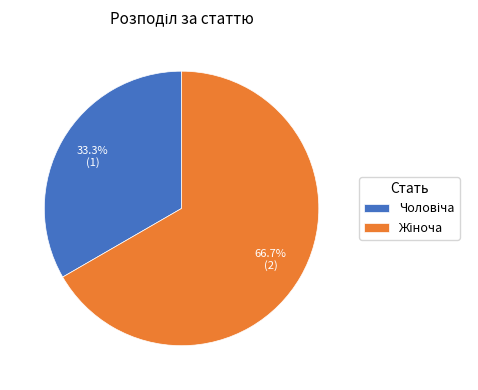

Is there any slice that represents more than half of the pie?

Yes